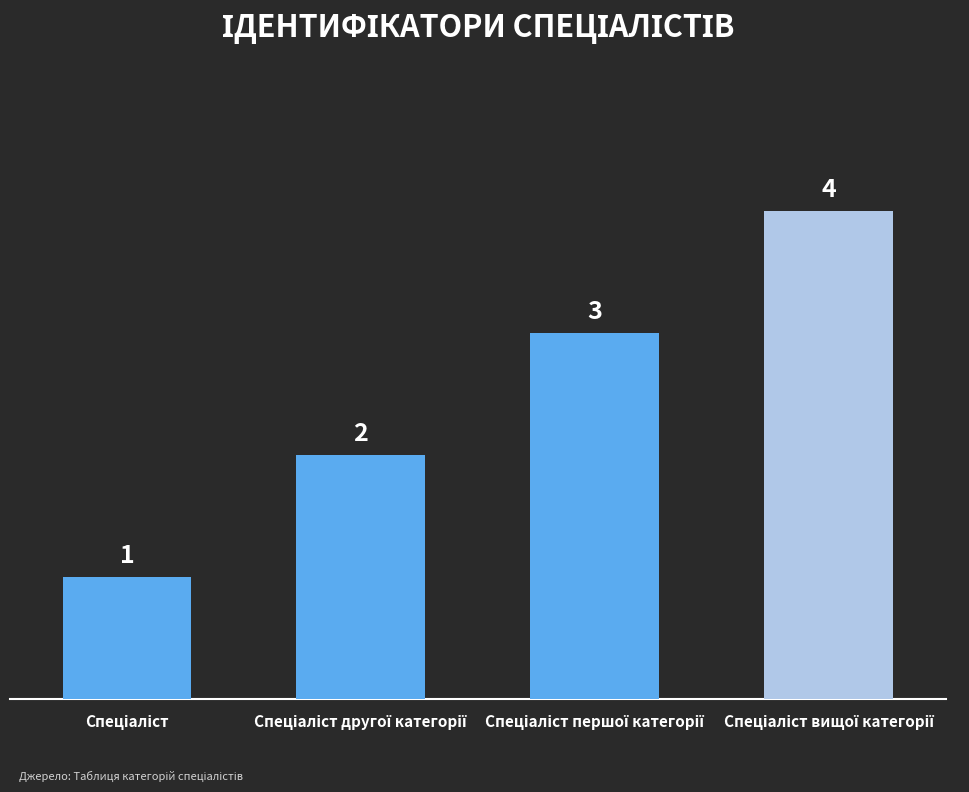

What is the value of the 3rd bar from the left?

3